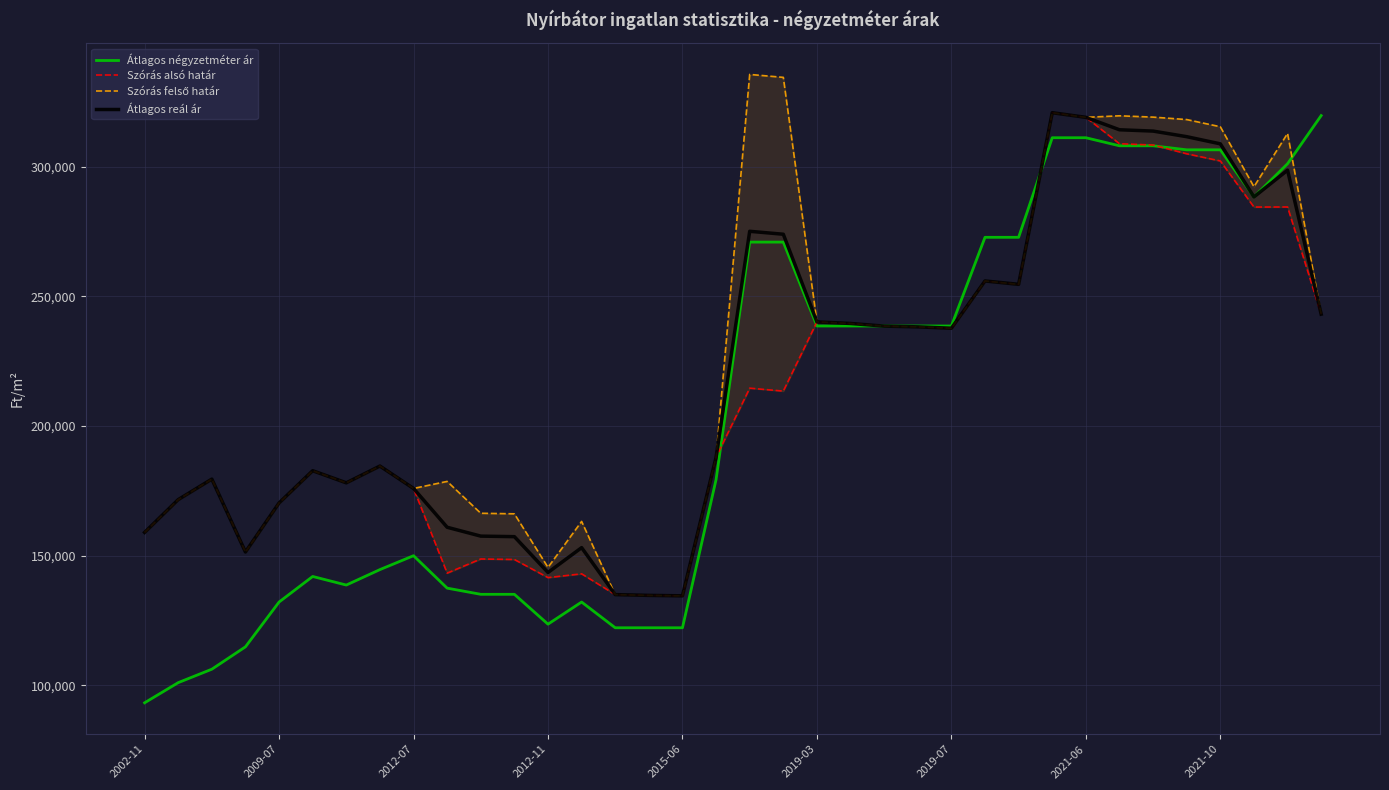

At which label does Átlagos négyzetméter ár reach its minimum?

2002-11